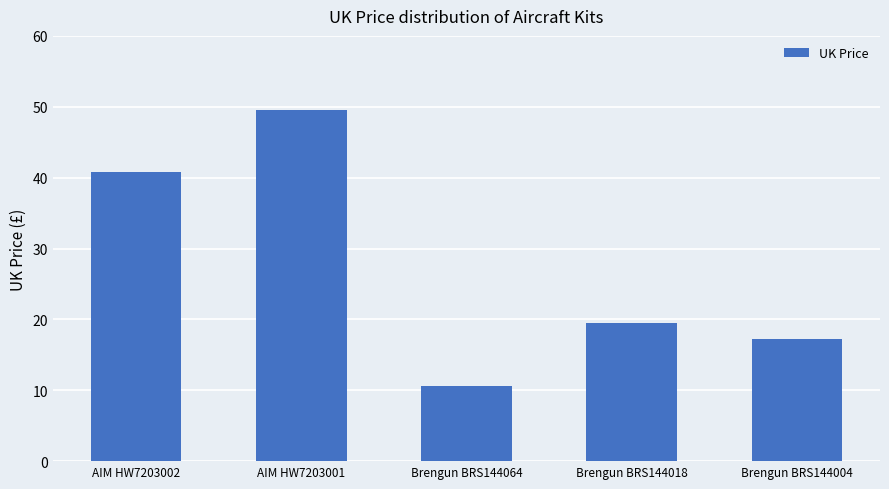

Where does the data first go above 19?

AIM HW7203002